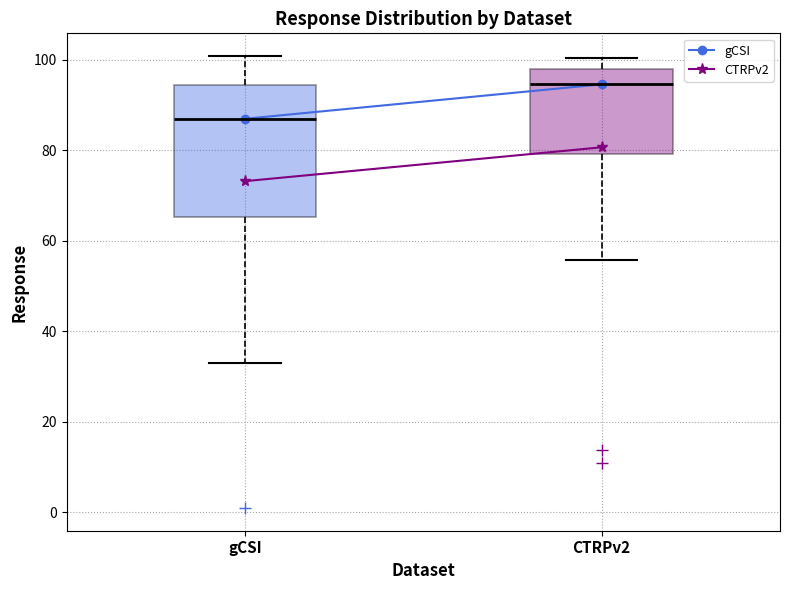

Where does the median line of the box for CTRPv2 sit on the y-axis? The values are not printed on the chart, so give them approximately, as read against the axis.

94